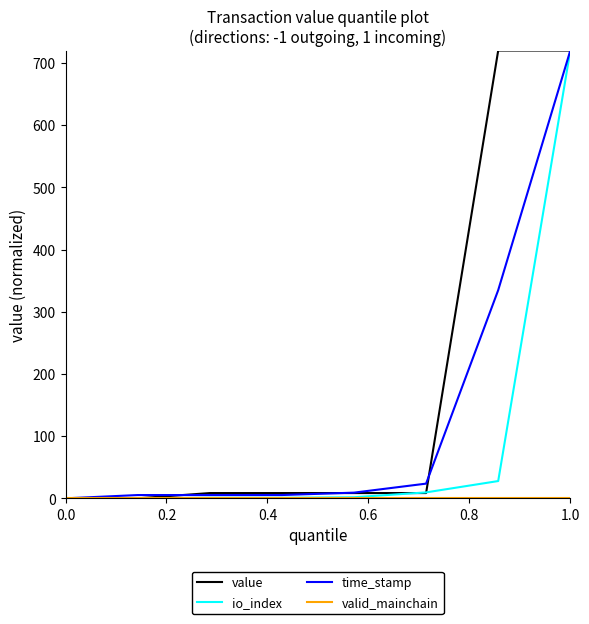

Which series has the largest total across all categories?

value